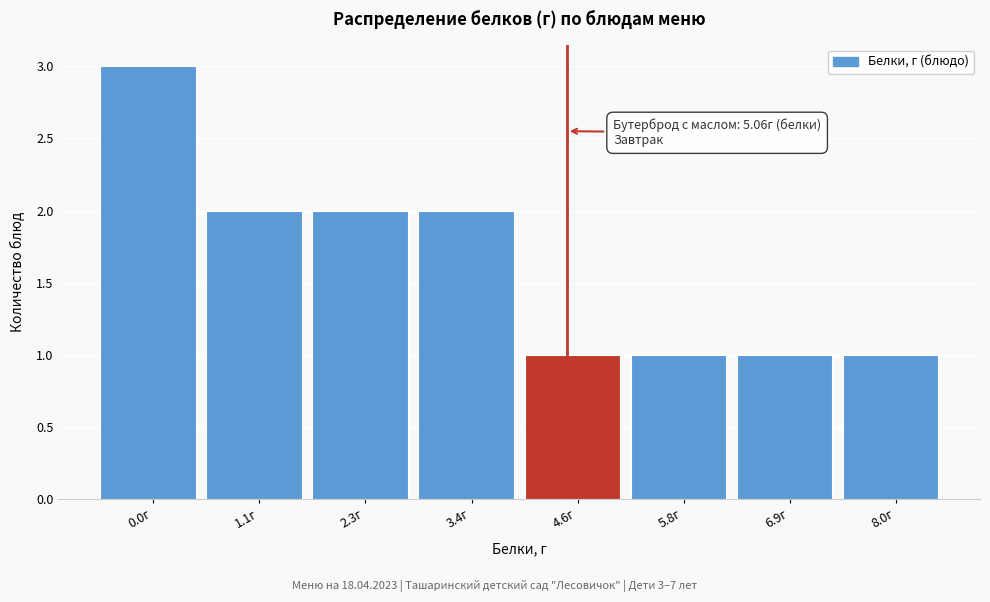

Reading right to left, extract all data points from this chart.

1	1	1	1	2	2	2	3